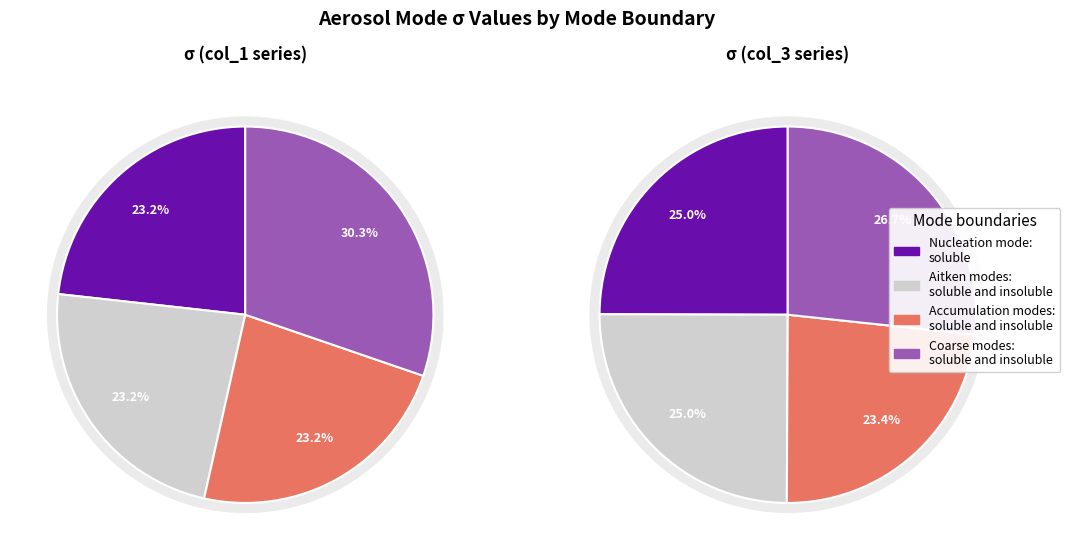

To the nearest percent, what is the combined percentage of Aitken modes:
soluble and insoluble and Nucleation mode:
soluble?

46%